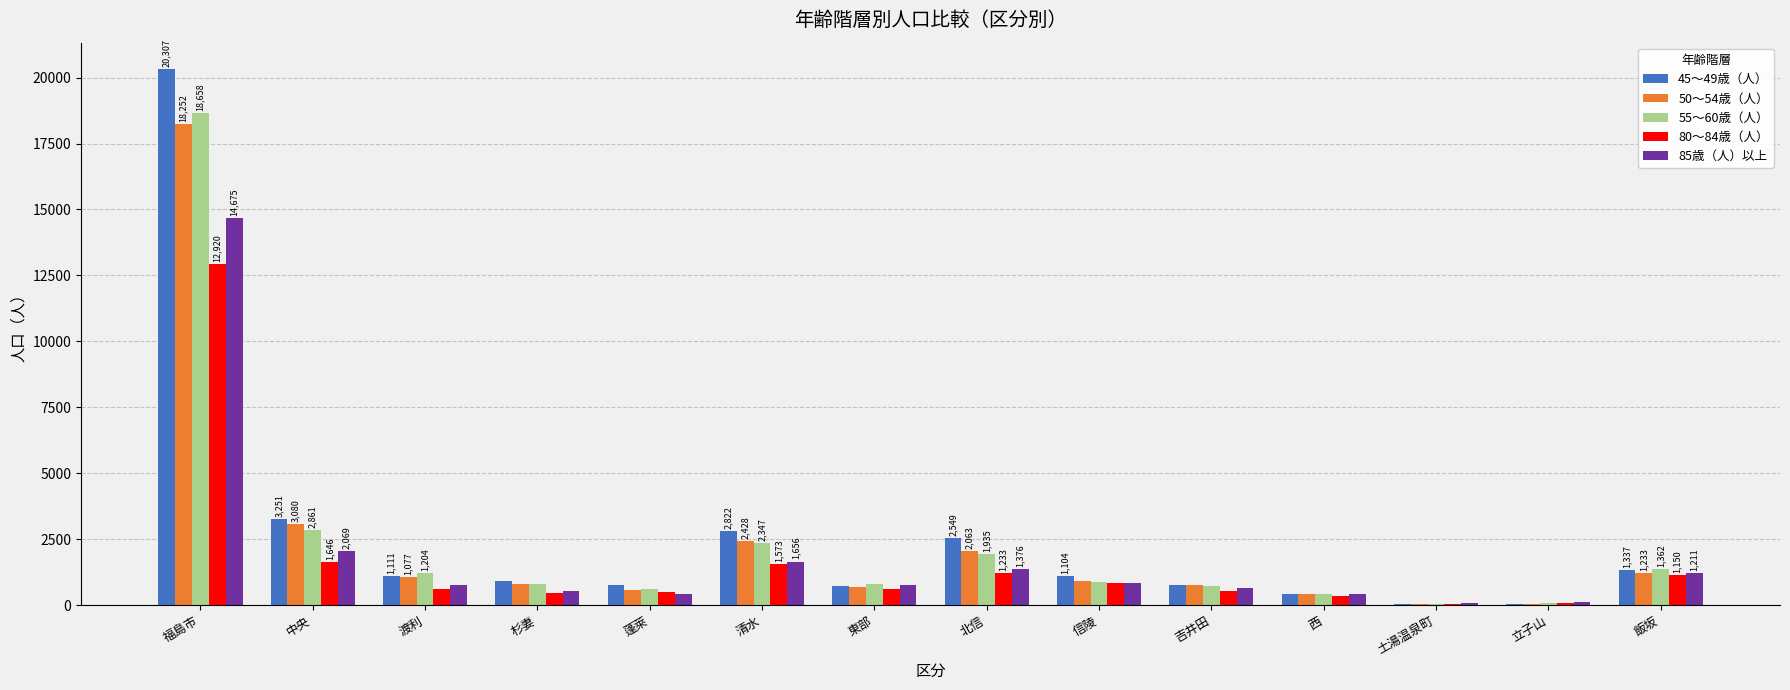

Is the value of 85歳（人）以上 at 信陵 greater than the value of 45～49歳（人） at 土湯温泉町?

Yes